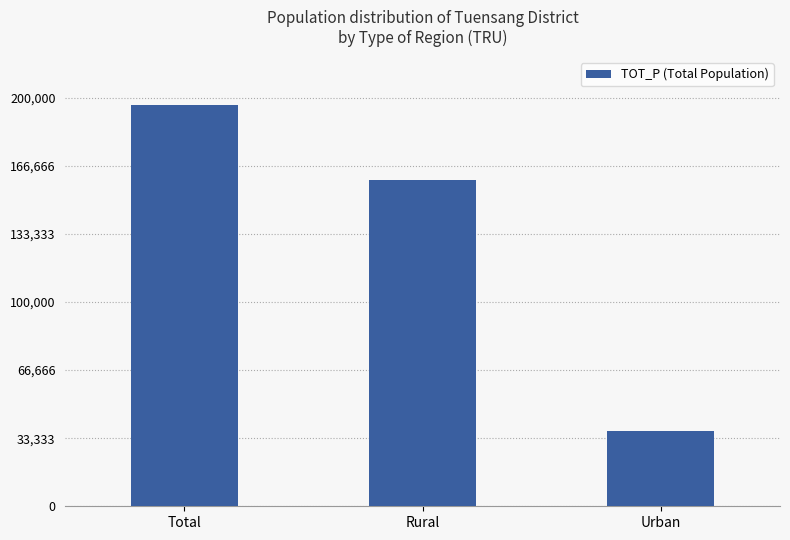

What is the average value?

131064